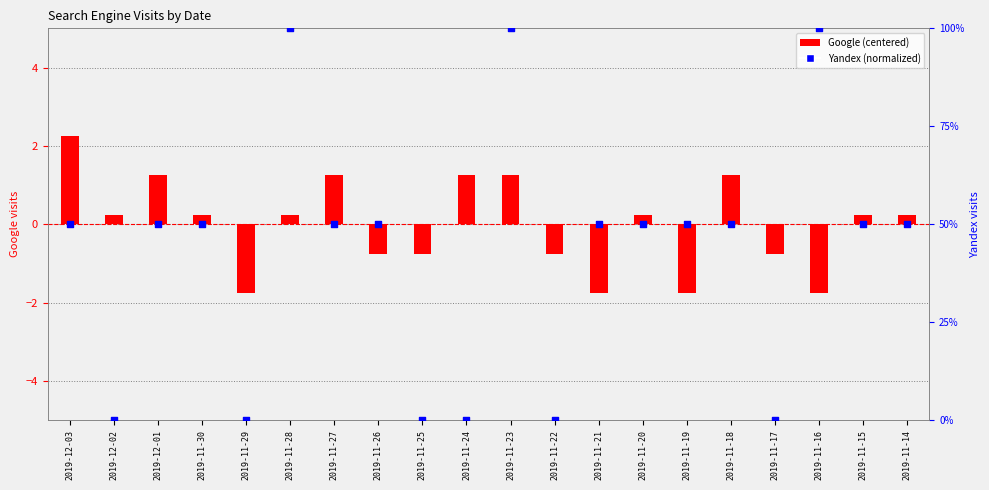

Which series reaches the minimum Y coordinate?

Google (centered)